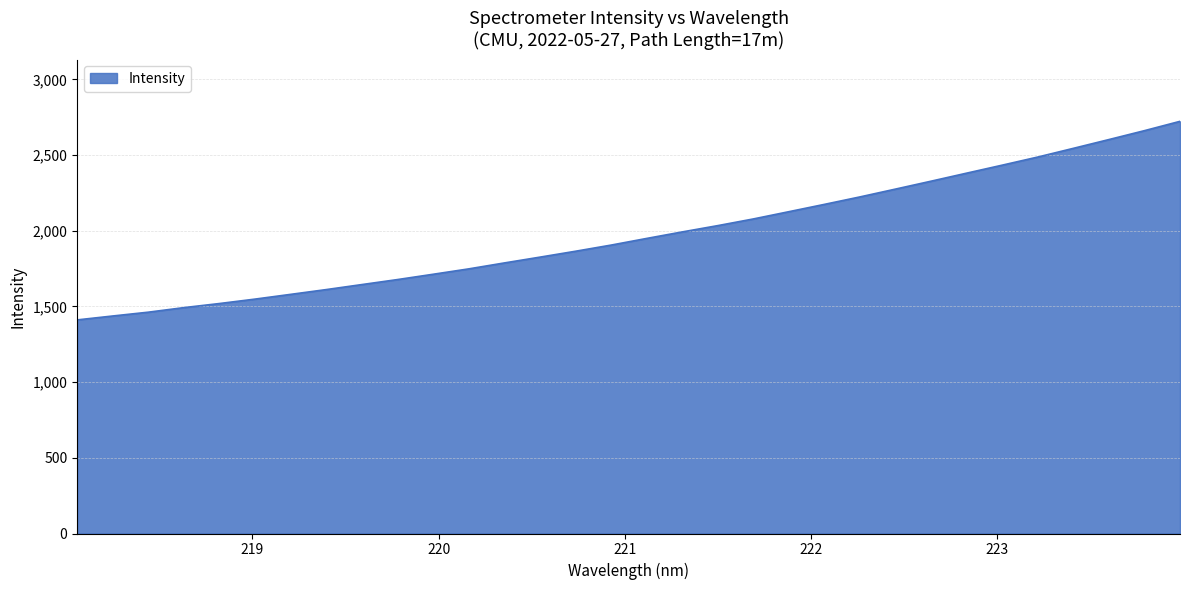

What is the difference between the maximum and minimum values?

1311.9